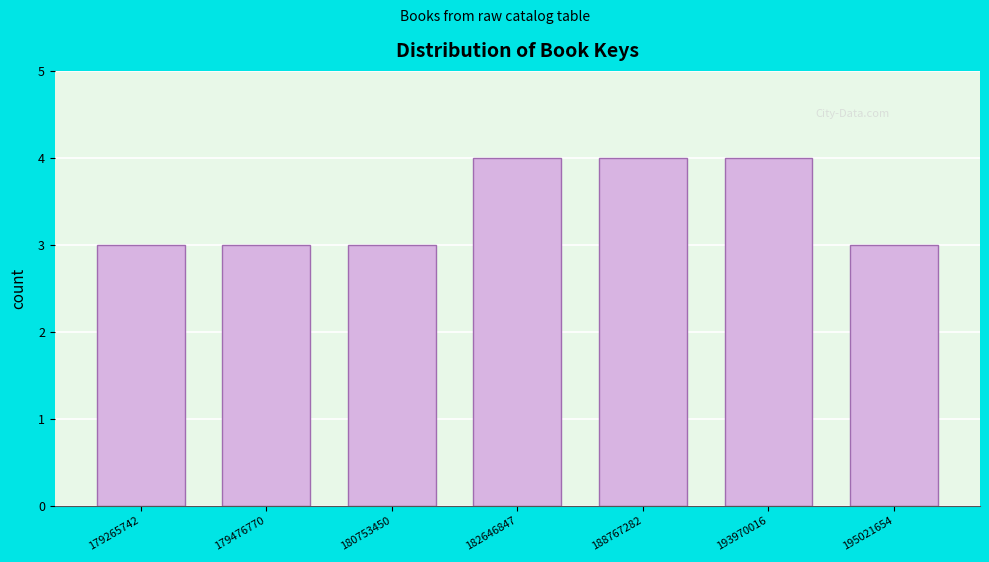

Reading left to right, list all the values displayed in this chart.

3	3	3	4	4	4	3